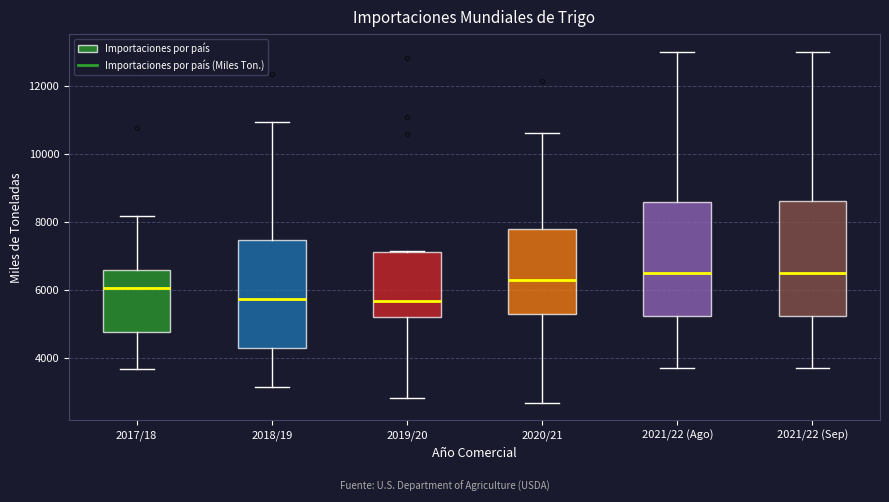

Where is the upper edge of the box for 2020/21 on the y-axis? The values are not printed on the chart, so give them approximately, as read against the axis.

7800